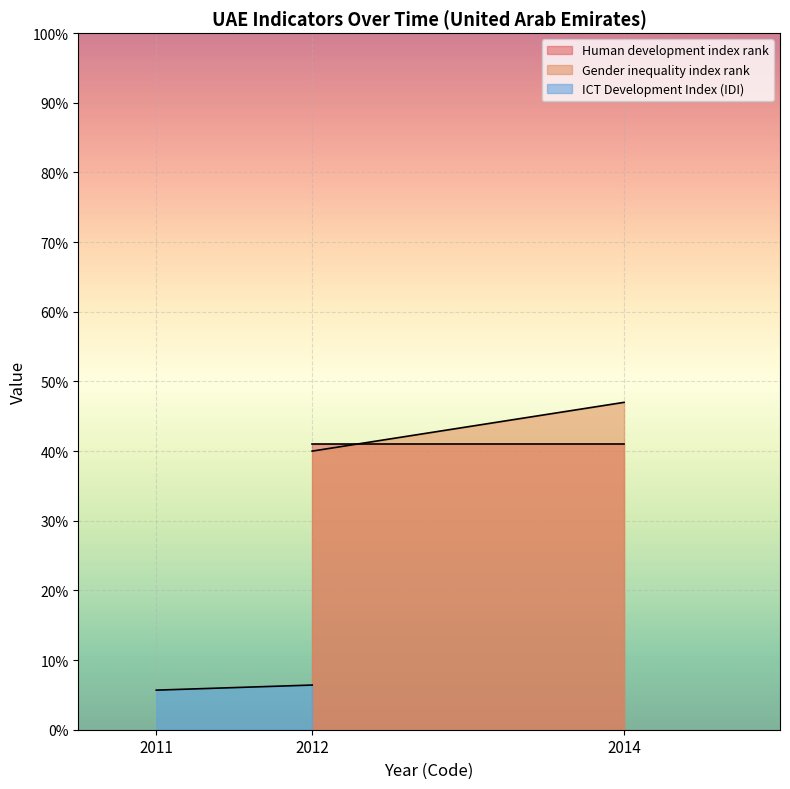

At which label does ICT Development Index (IDI) reach its minimum?

2011